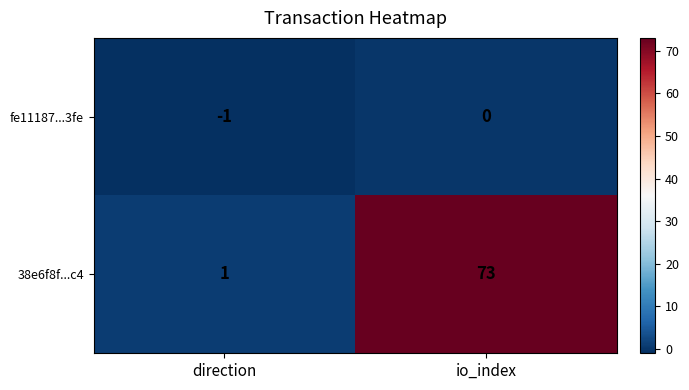

The value of fe11187...3fe at direction is -2. True or false?

False